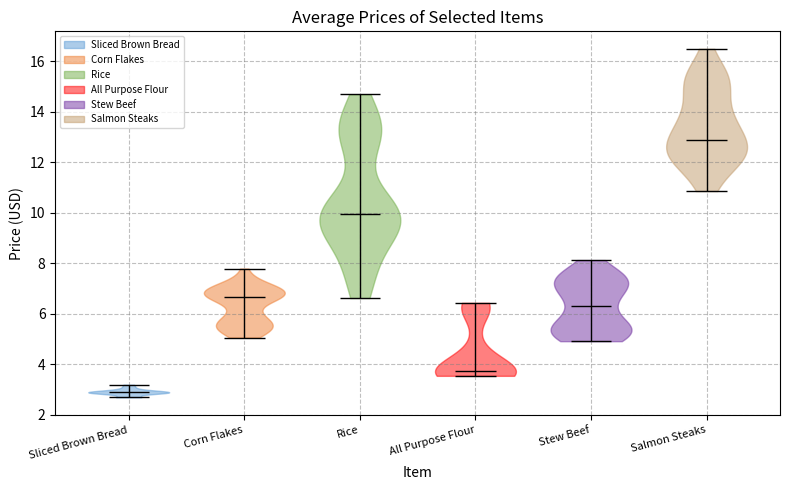

Which violin has the highest median line?

Salmon Steaks